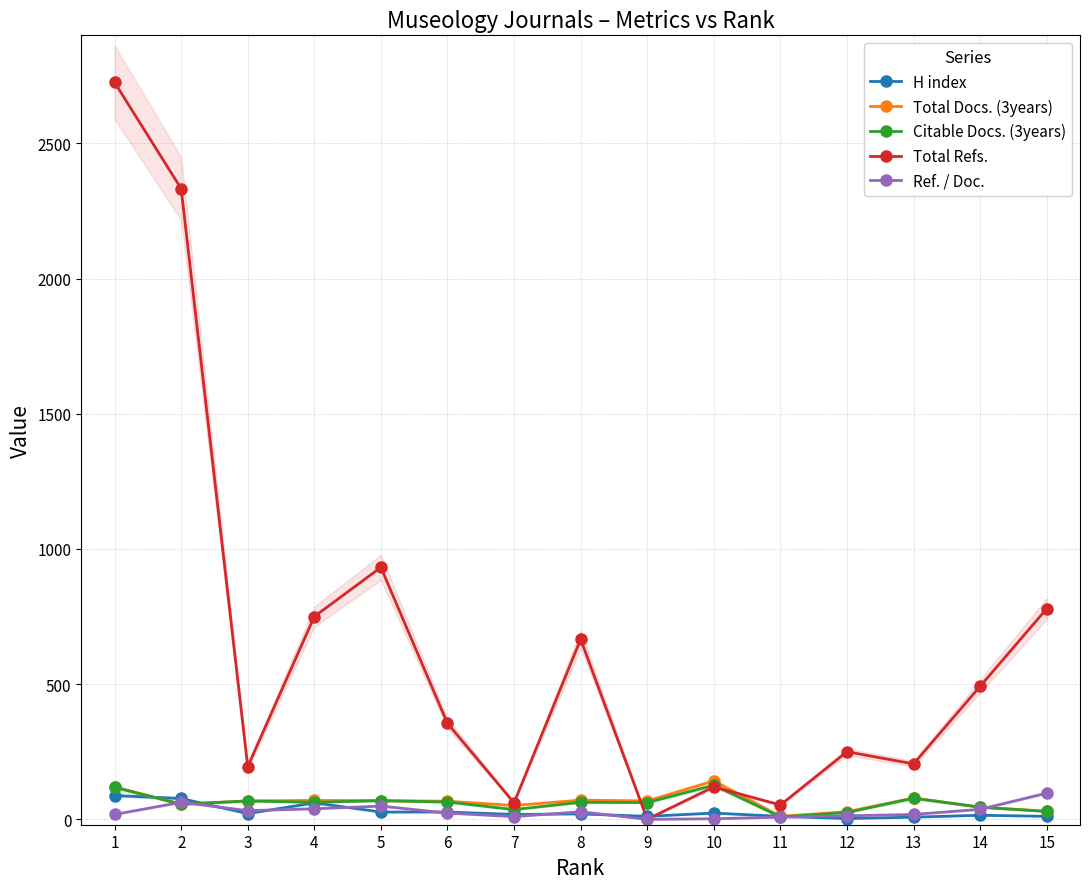

After their last crossing, which series has the higher values: Ref. / Doc. or Citable Docs. (3years)?

Ref. / Doc.